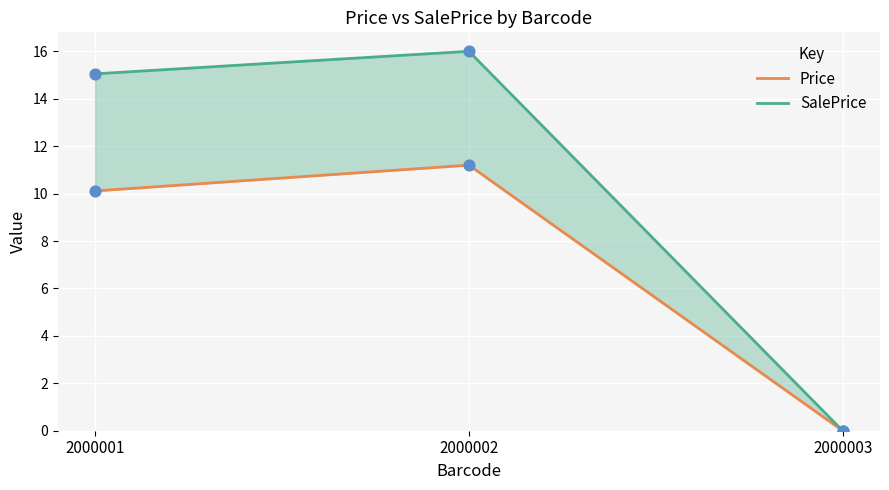

Which series reaches the minimum Y coordinate?

Price